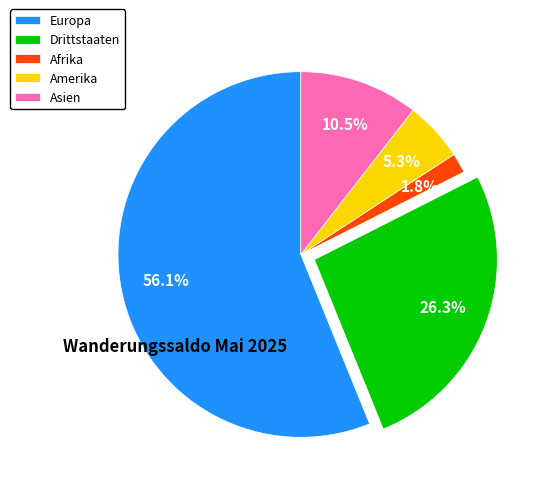

Count the number of slices in the pie.

5